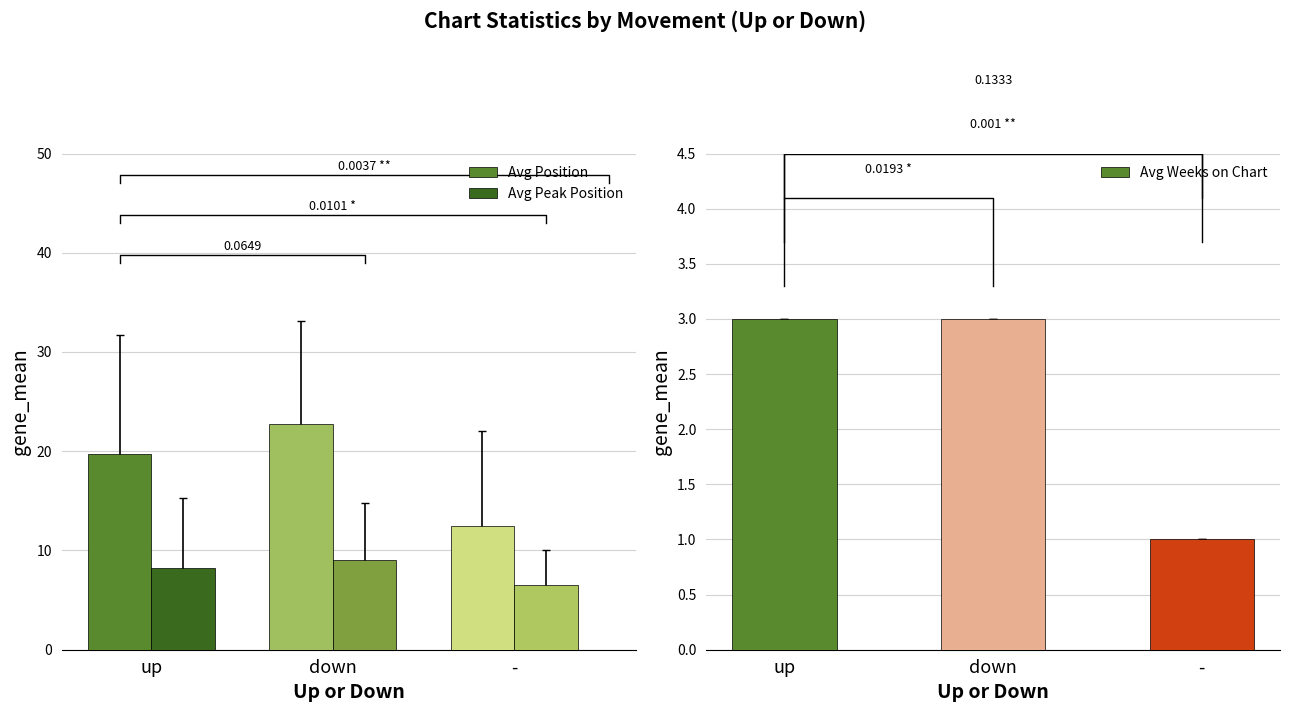

Which series has the widest spread of values?

Avg Position